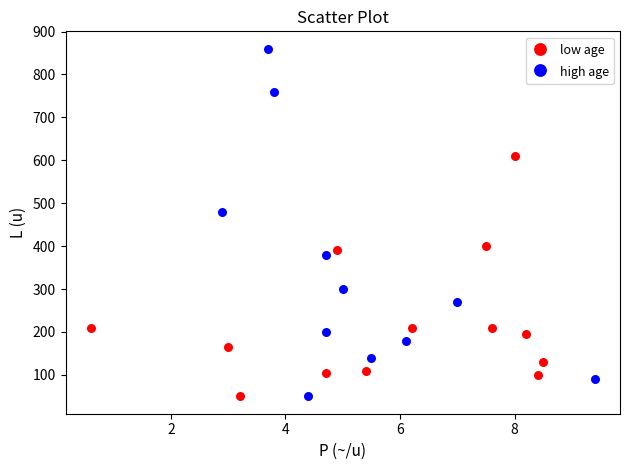

Which series has the largest Y range (max minus min)?

high age